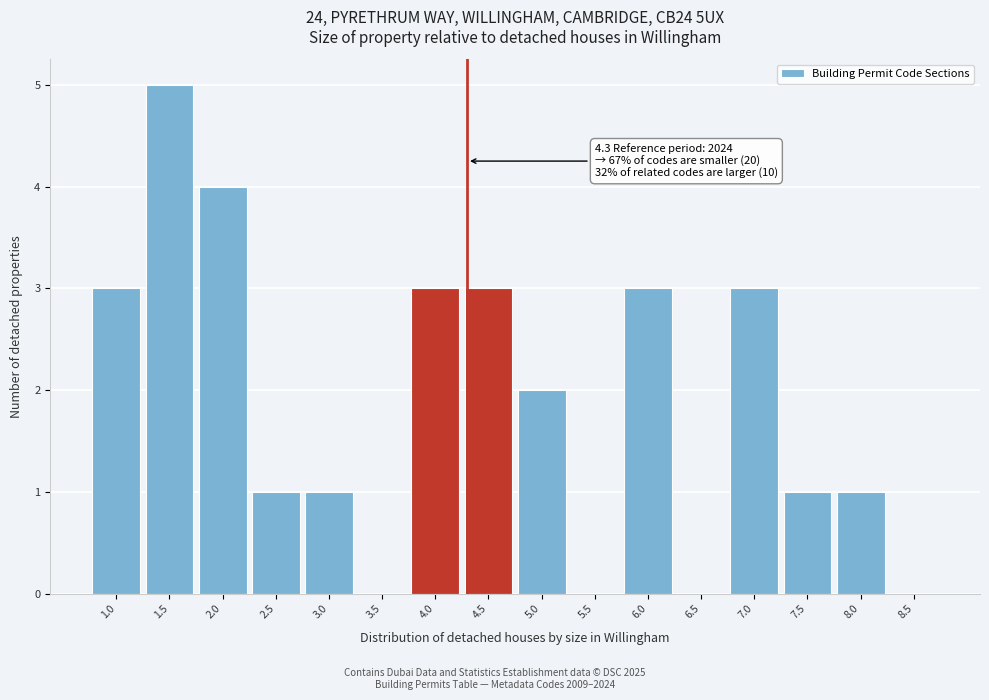

Which range on the x-axis has the tallest bar?

1.25 to 1.75